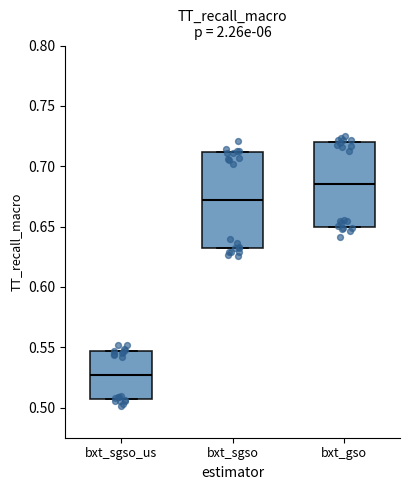

Which box is the tallest, from its lower edge to its upper edge?

bxt_sgso